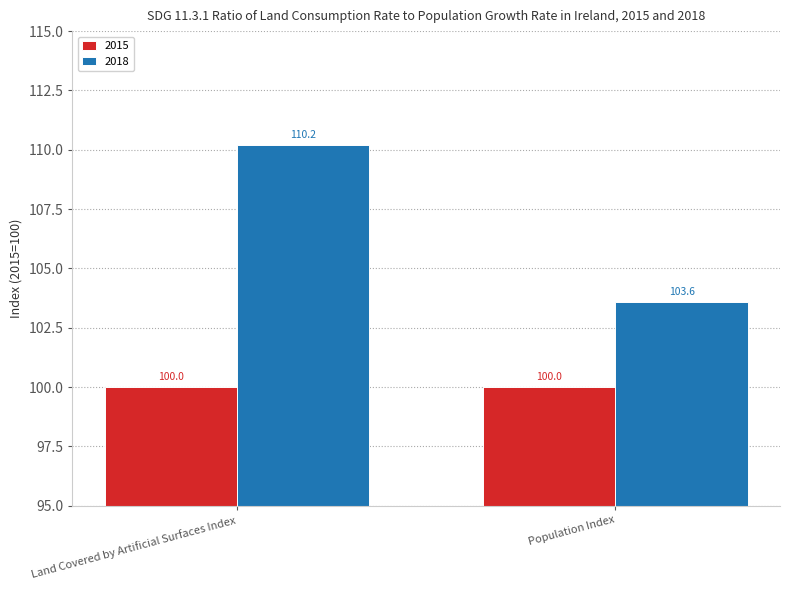

What are all the series names shown in the legend?

2015, 2018